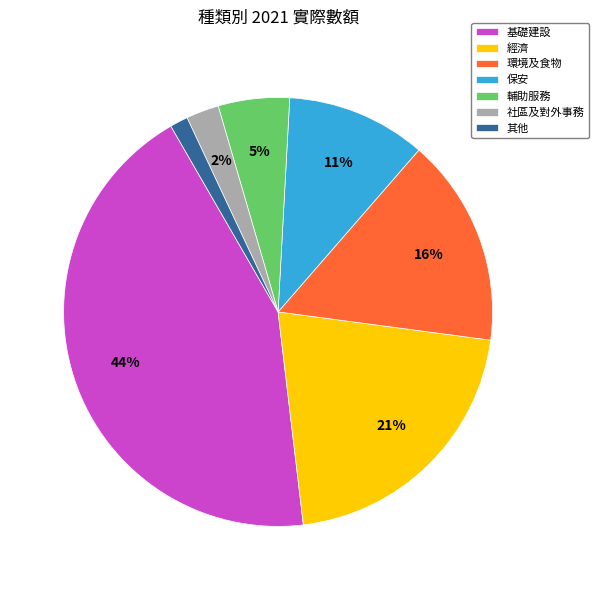

Is 環境及食物 the majority of the pie?

No